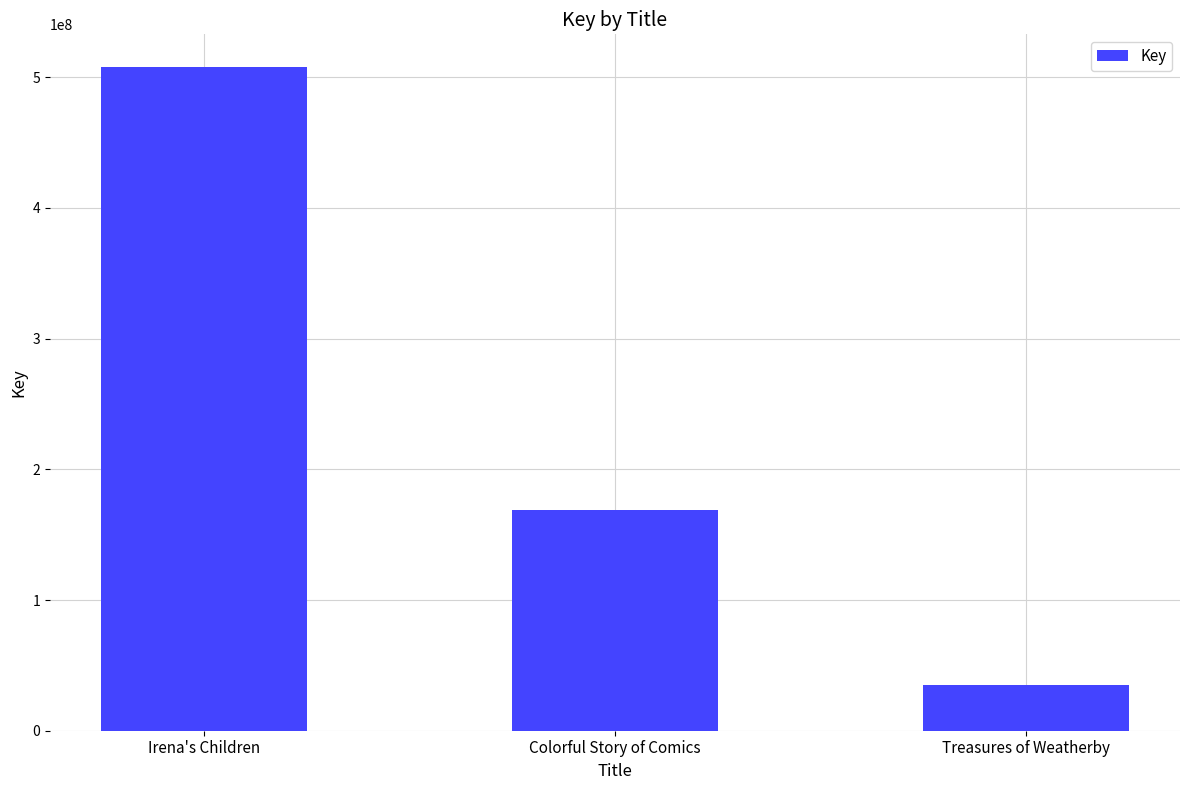

Count the number of categories in the chart.

3